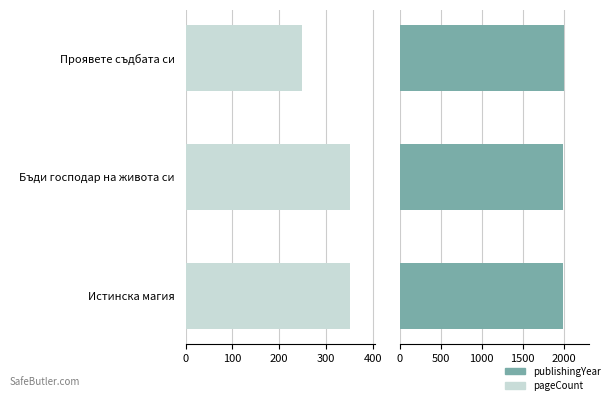

True or false: pageCount has a value of 325 at Проявете съдбата си.

False